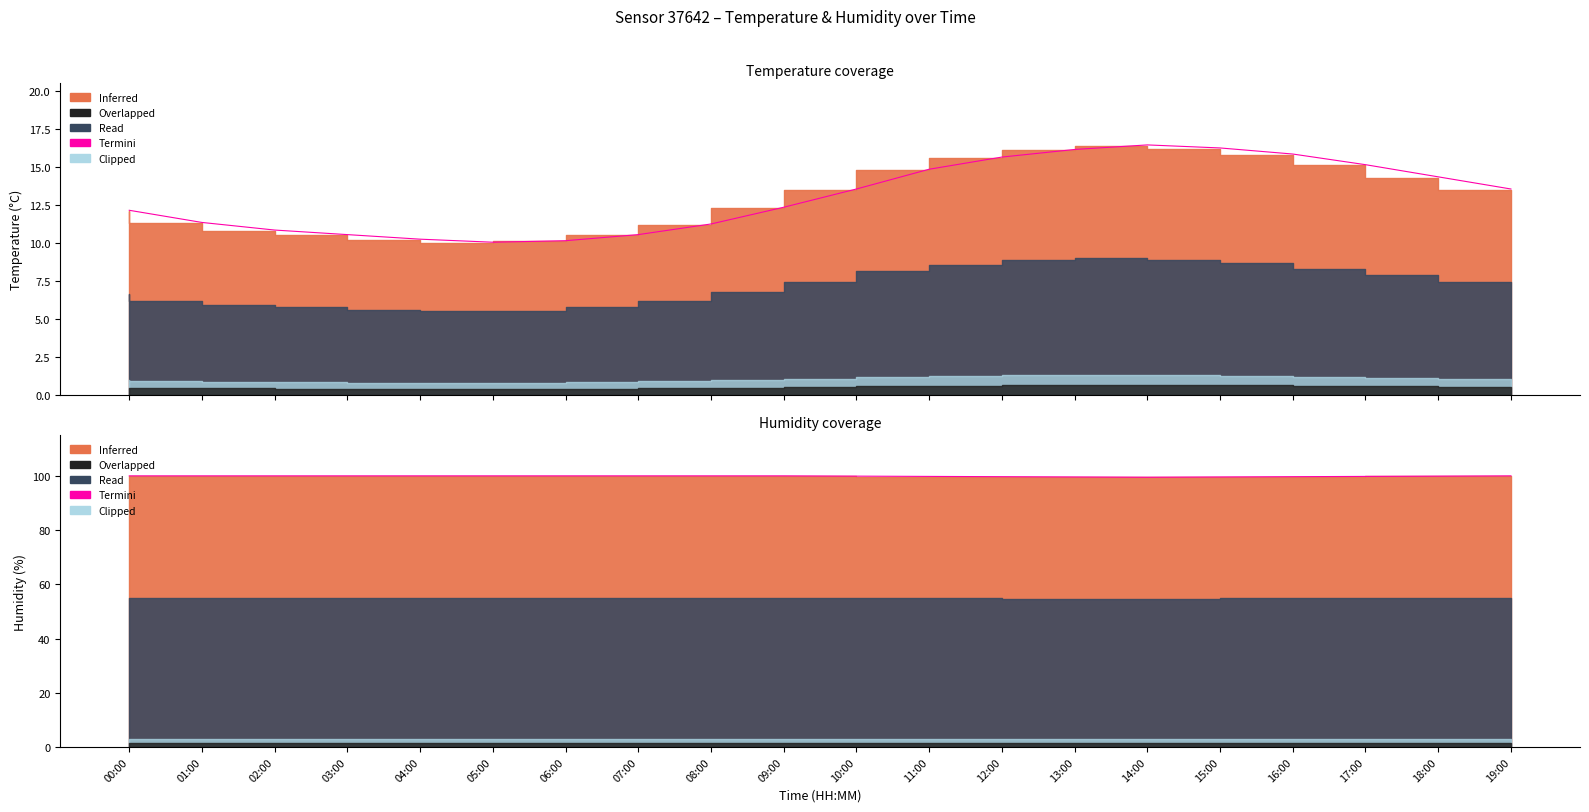

What value does the data have at 02:00?

100.0